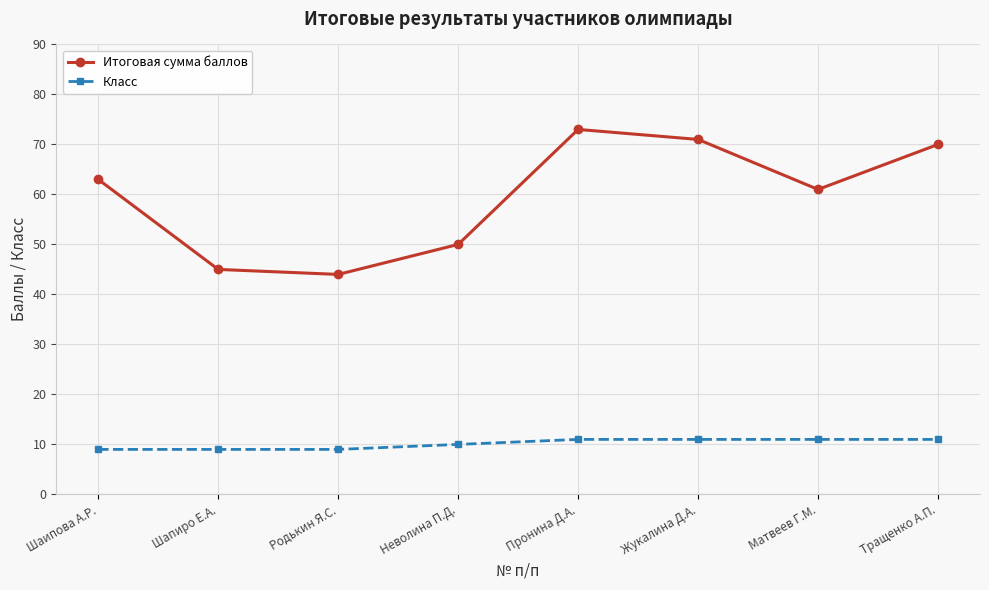

What position from the left is Родькин Я.С.?

3